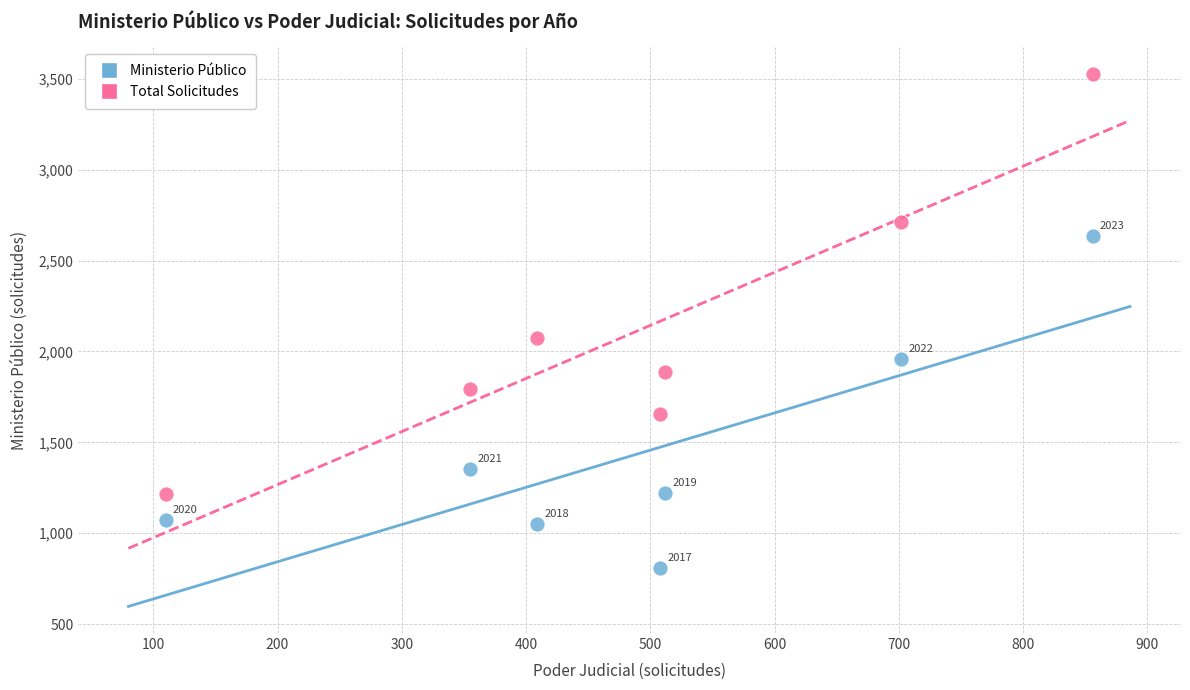

Which series reaches the maximum Y coordinate?

Total Solicitudes